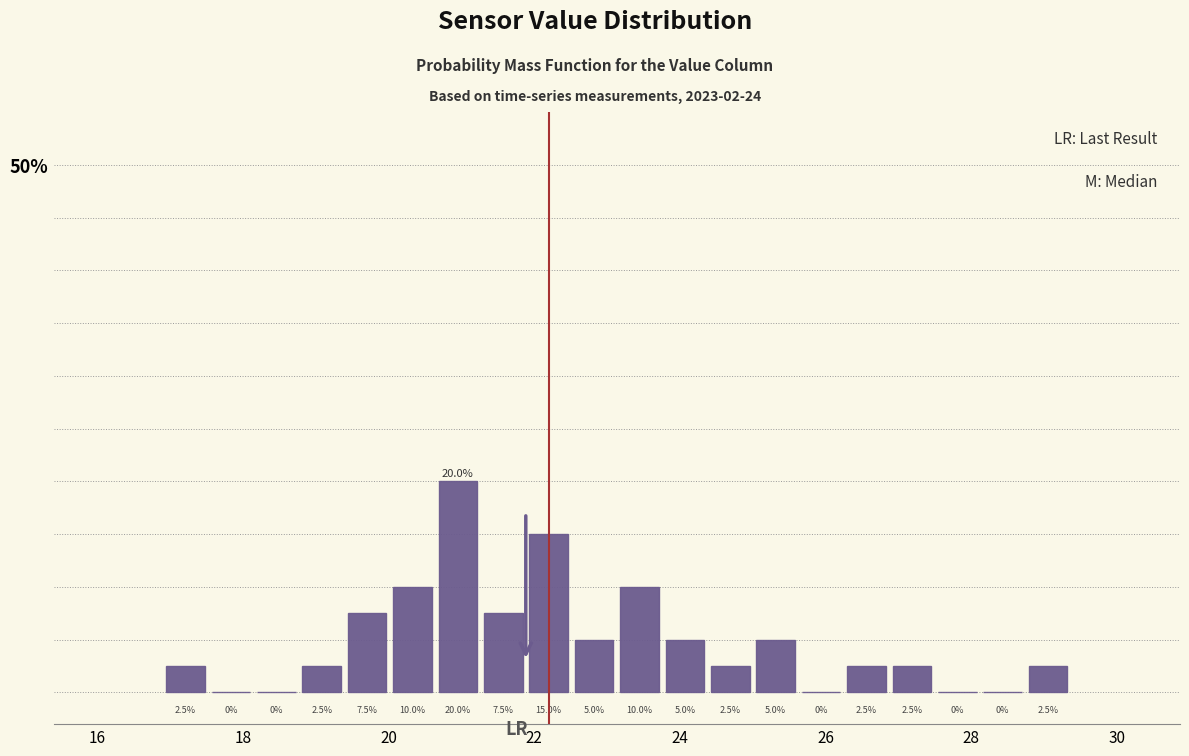

Around what value on the x-axis is the tallest bar? Give the approximate position of its centre, as read against the axis.

21.0